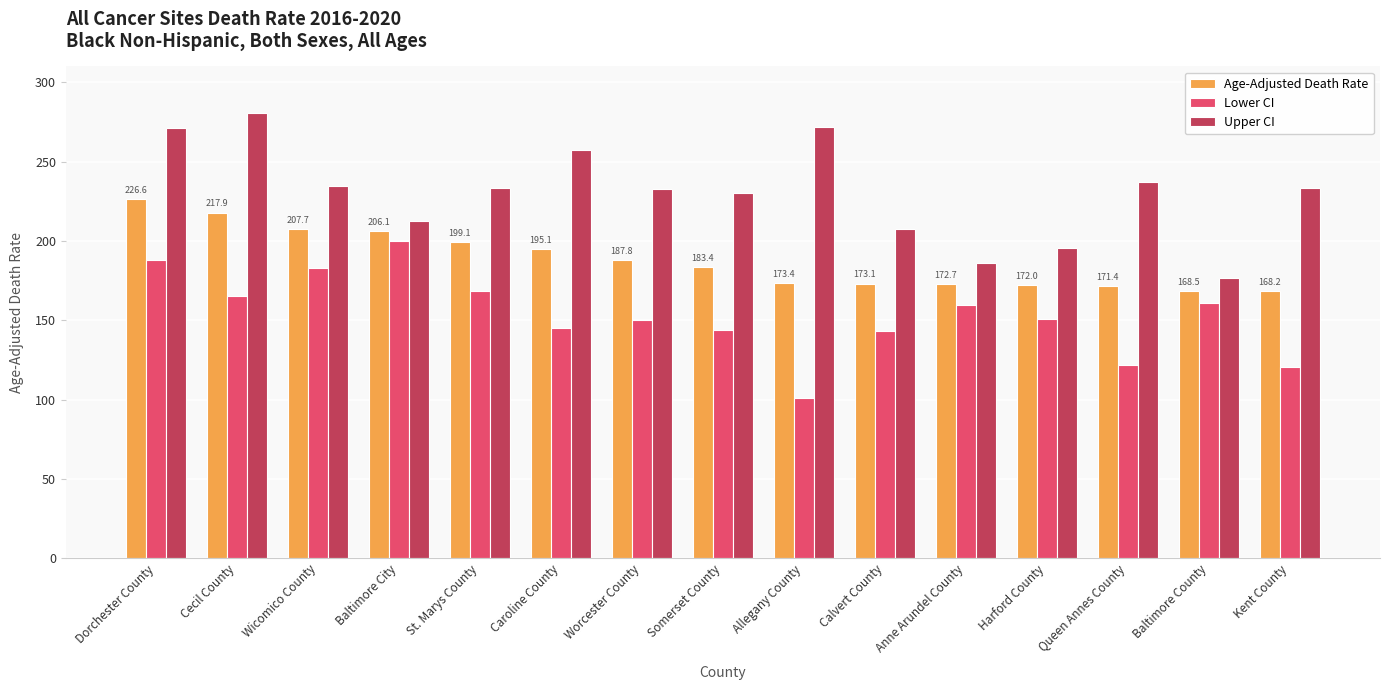

Which series has the largest total across all categories?

Upper CI